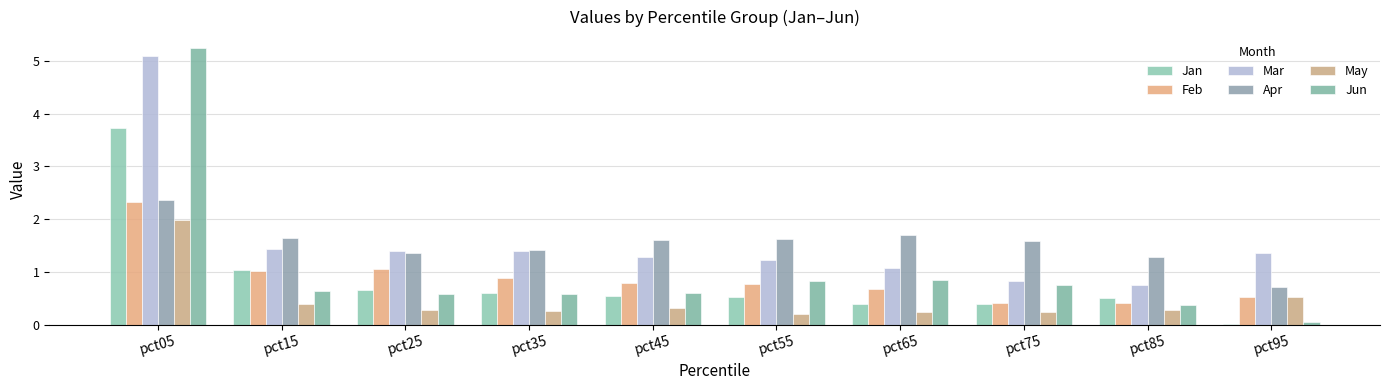

What are all the series names shown in the legend?

Jan, Feb, Mar, Apr, May, Jun